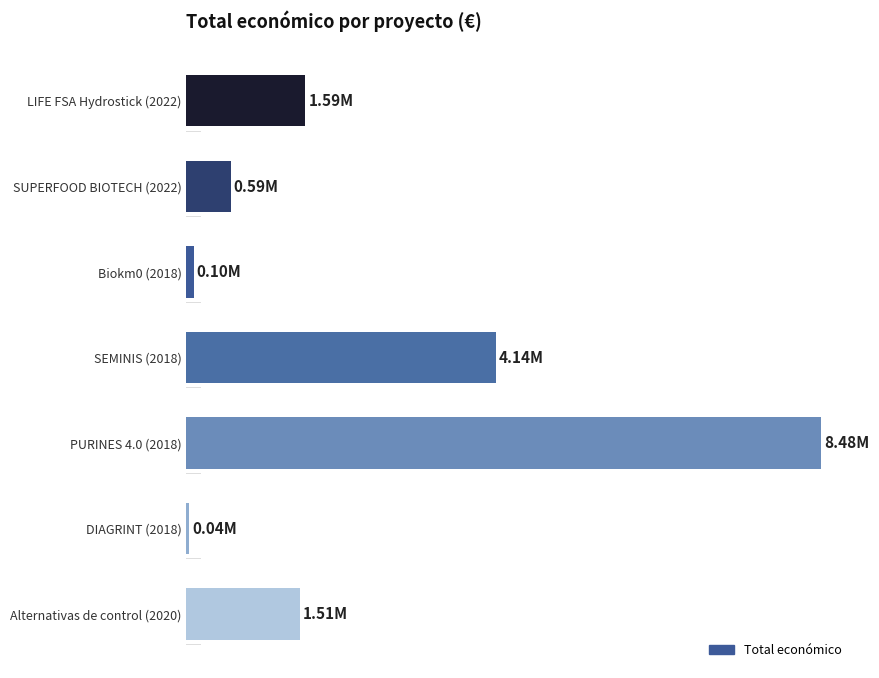

Does the chart contain any negative values?

No